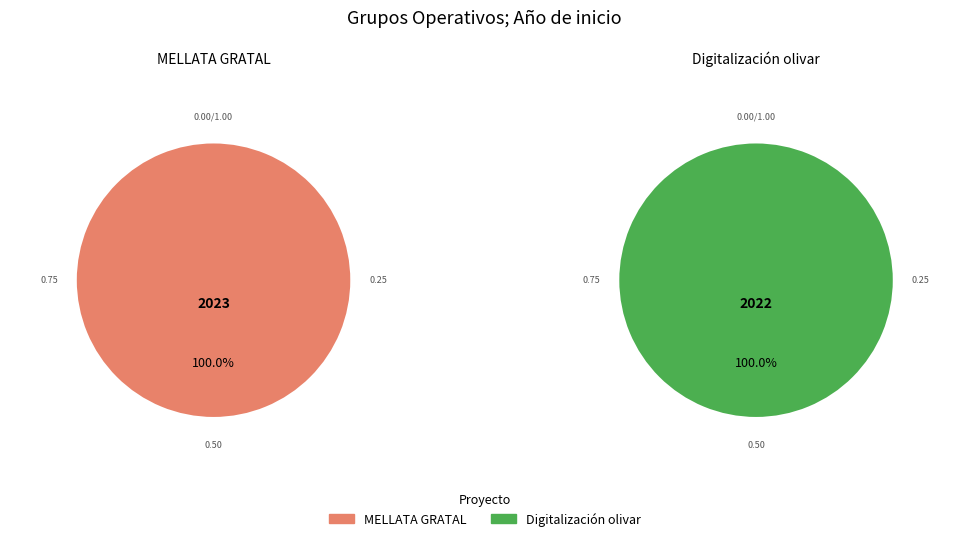

Is the sum of Digitalización olivar and MELLATA GRATAL greater than half?

Yes